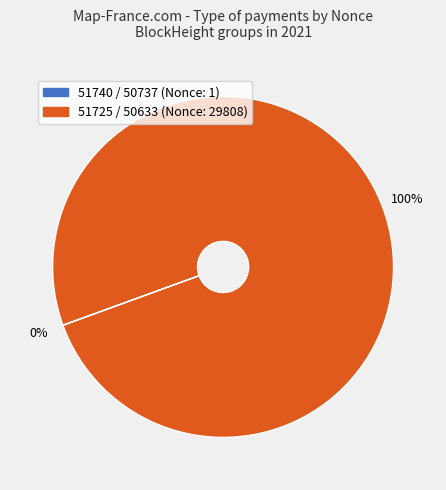

To the nearest percent, what is the difference between the largest and smallest slice percentages?

100%